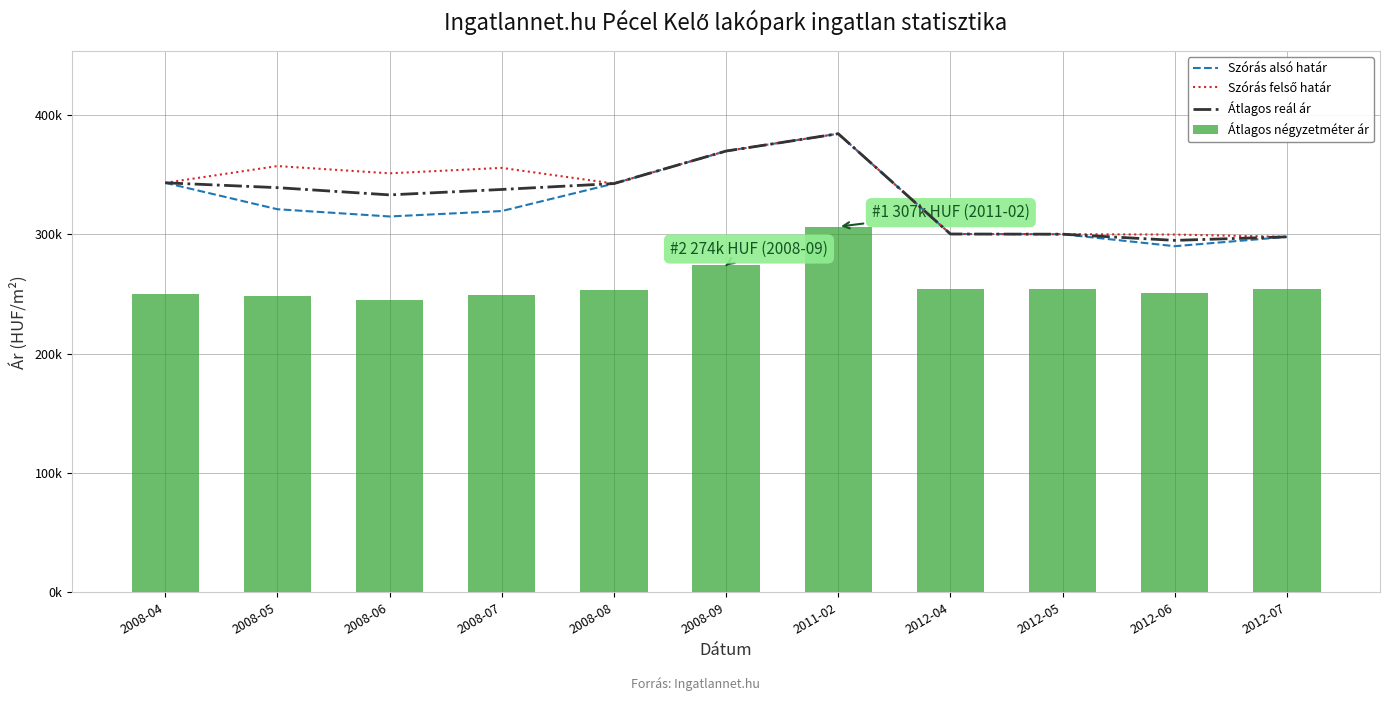

What is the approximate value of Átlagos négyzetméter ár at 2008-04, to the nearest 50?

250450